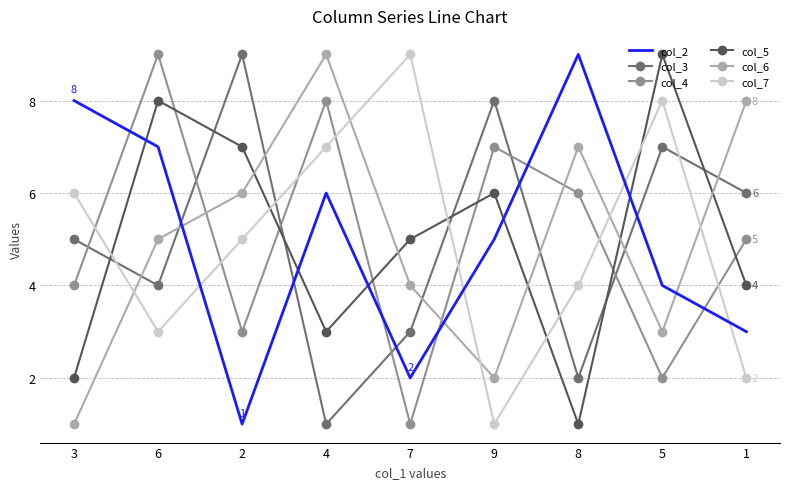

Rank the series at 9 from highest to lowest value.

col_3, col_4, col_5, col_2, col_6, col_7